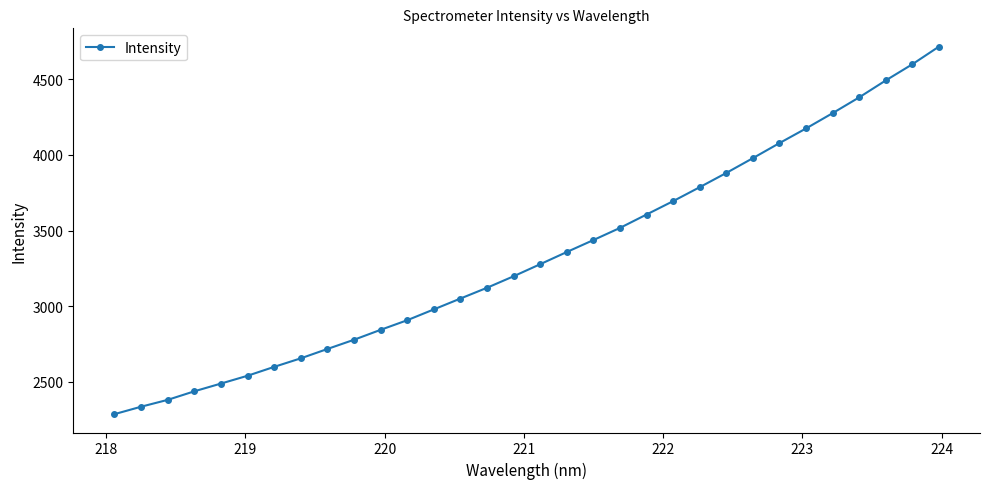

What is the greatest value displayed?

4715.9